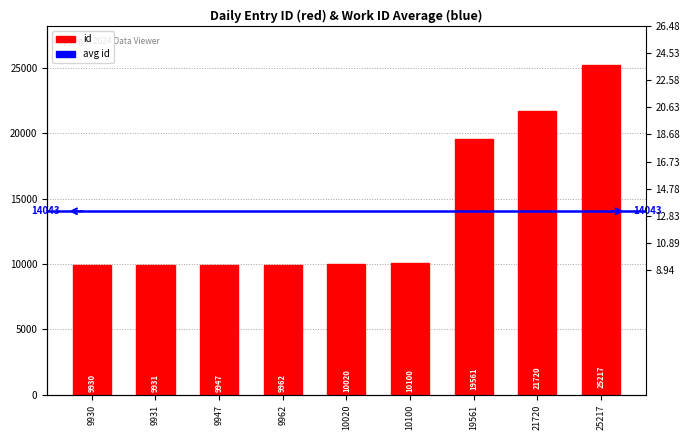

What is the difference between the maximum and minimum values?

15287